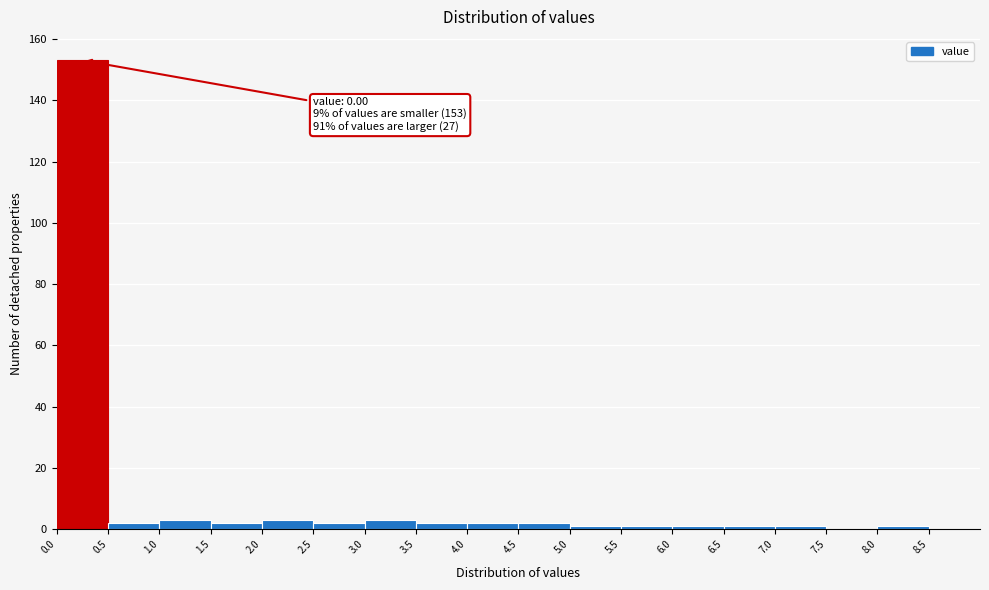

Over which range of the x-axis is the bar tallest?

0.0 to 0.5